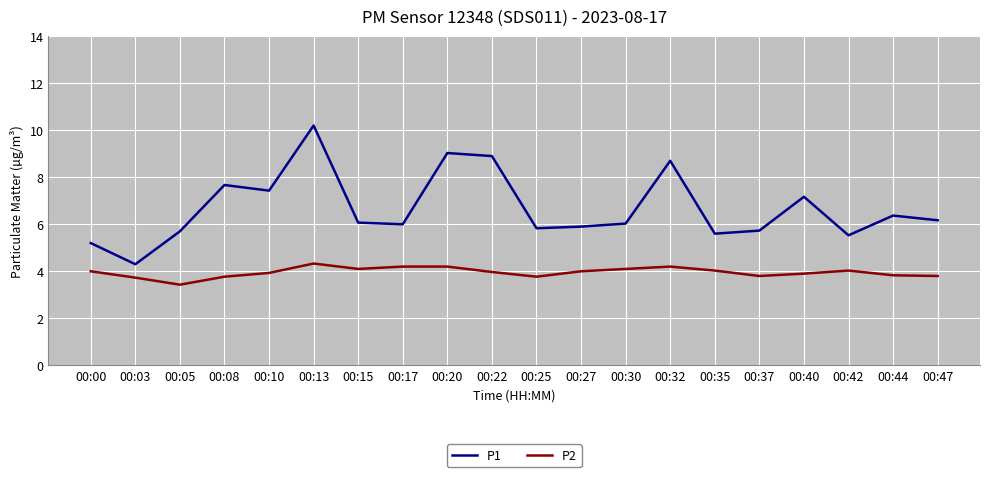

List the series in order of their peak value, lowest first.

P2, P1